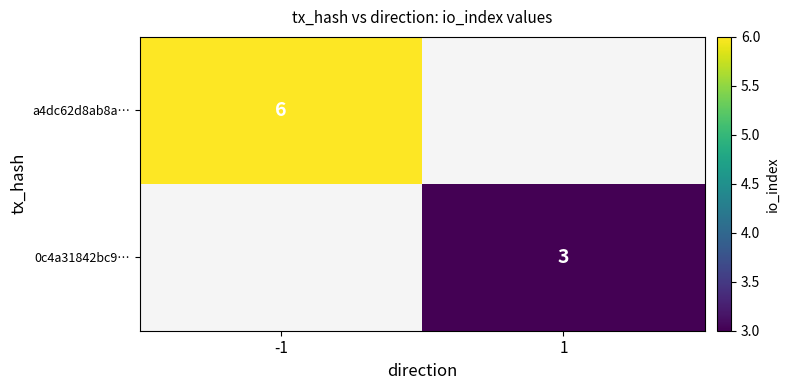

Is the value of a4dc62d8ab8a… at -1 greater than the value of 0c4a31842bc9… at 1?

Yes